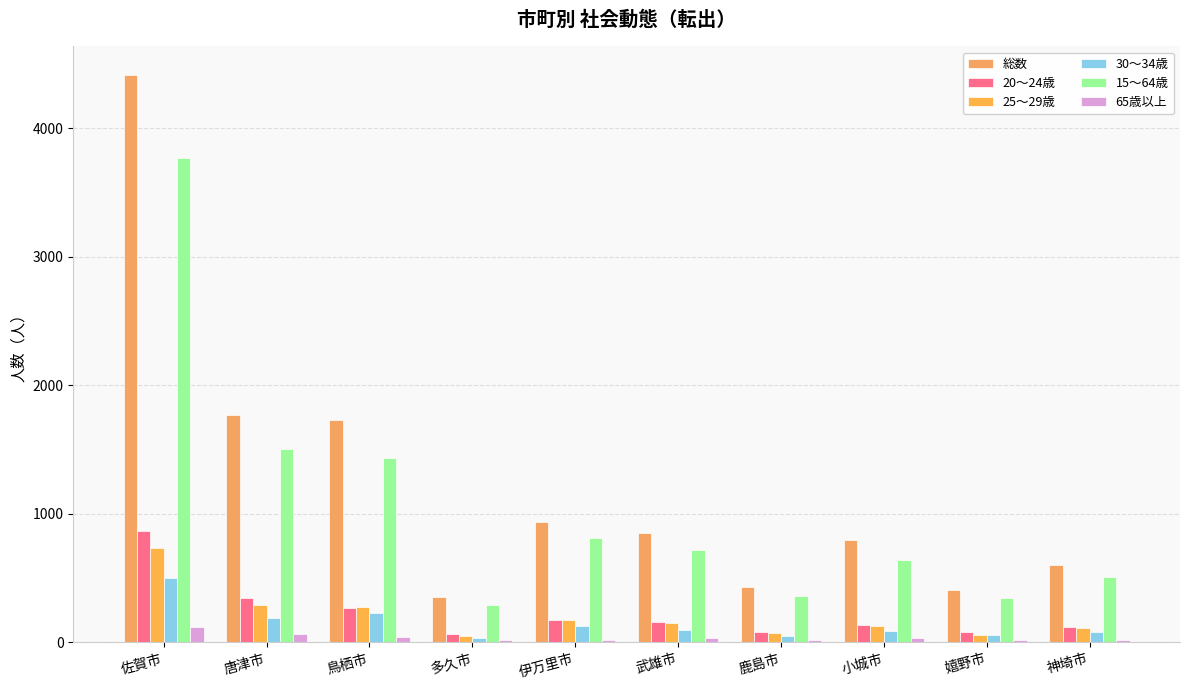

Read the 15～64歳 value at 多久市, to the nearest 10.

290